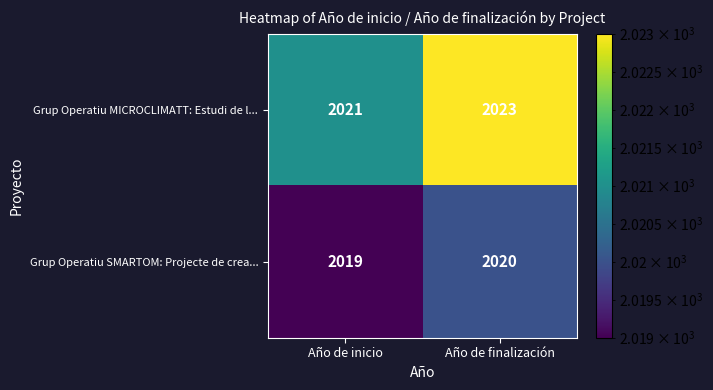

Reading right to left, extract all data points from this chart.

Grup Operatiu MICROCLIMATT: Estudi de l...: Año de finalización=2023	Año de inicio=2021
Grup Operatiu SMARTOM: Projecte de crea...: Año de finalización=2020	Año de inicio=2019